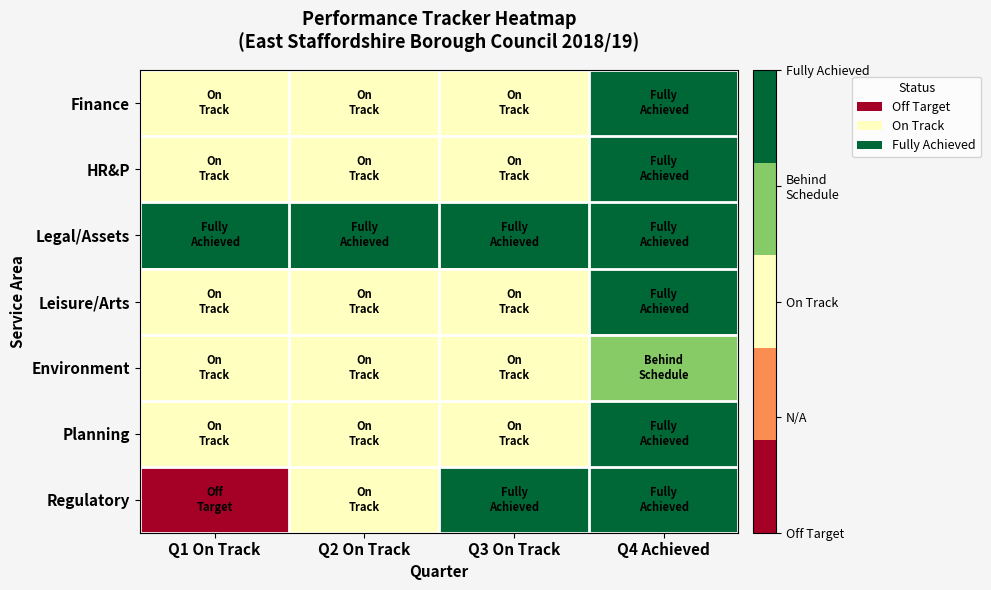

What is the spread (max minus min) of values at Q2 On Track?

2